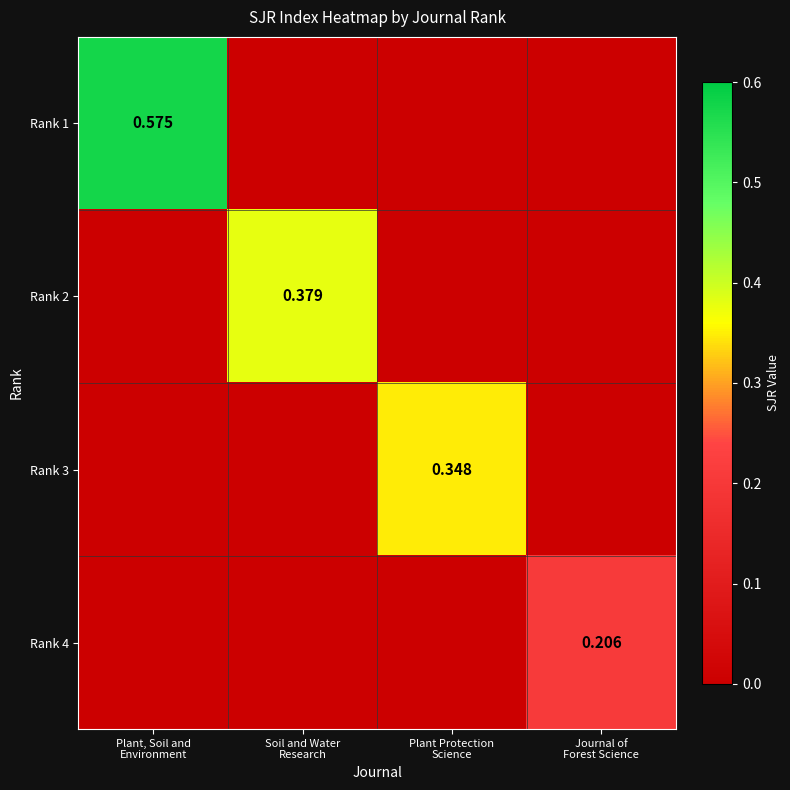

True or false: Rank 2 has a value of -0.1 at Journal of Forest Science.

False